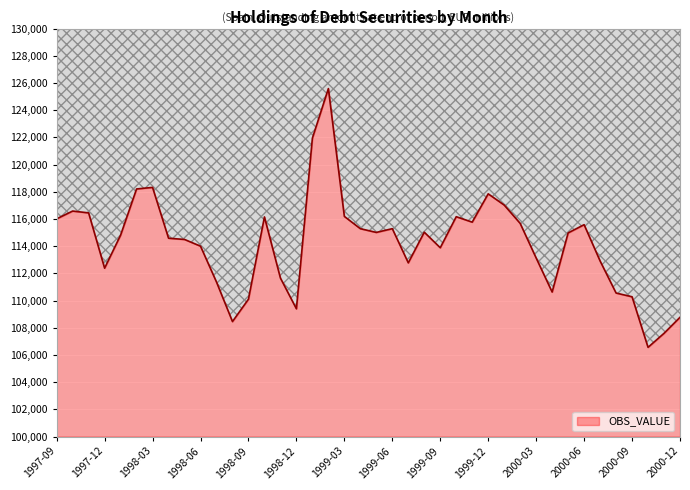

How many interior local valleys (lower than both neighbors) does the data have?

9